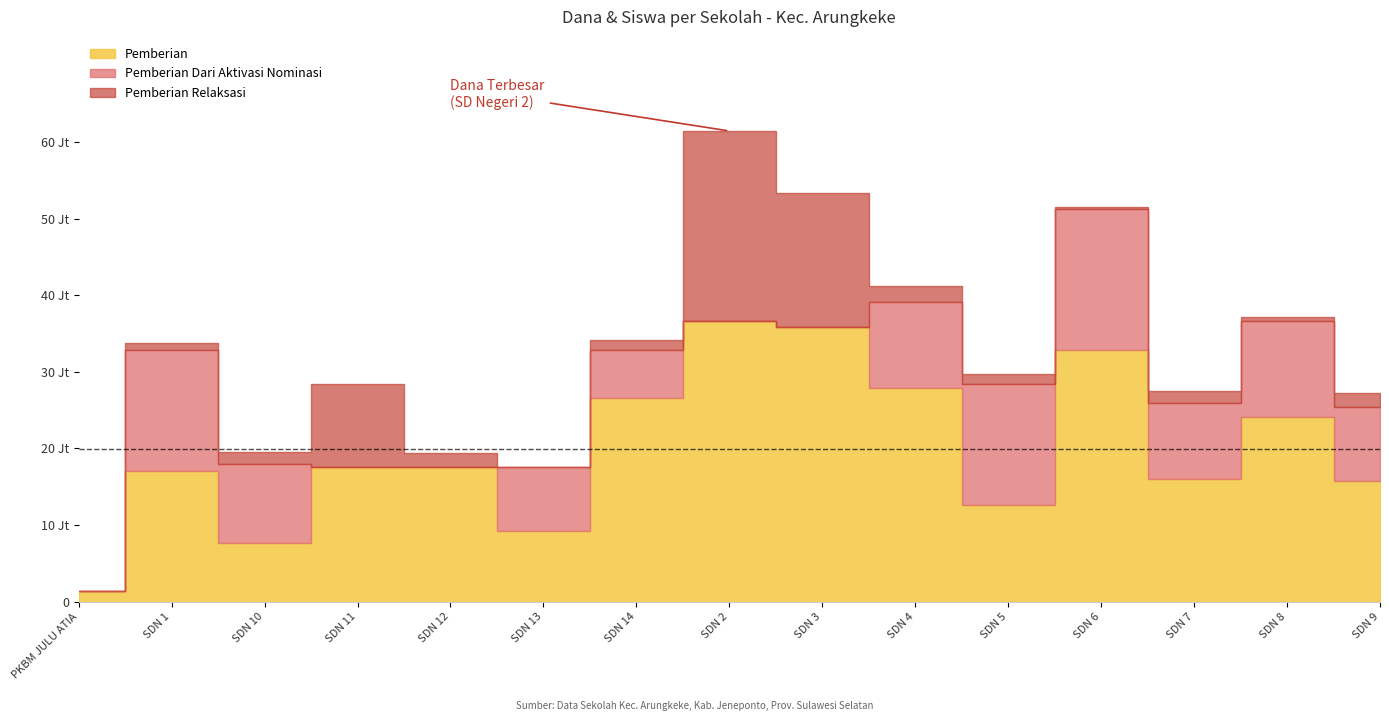

Reading left to right, extract all data points from this chart.

Disalurkan (Dana): PKBM JULU ATIA=1350000	UPT SD NEGERI 1 ARUNGKEKE=33750000	UPT SD NEGERI 10 ARUNGKEKE=19575000	UPT SD NEGERI 11 ARUNGKEKE=28350000	UPT SD NEGERI 12 ARUNGKEKE=19350000	UPT SD NEGERI 13 ARUNGKEKE=17550000	UPT SD NEGERI 14 ARUNGKEKE=34200000	UPT SD NEGERI 2 ARUNGKEKE=61425000	UPT SD NEGERI 3 ARUNGKEKE=53325000	UPT SD NEGERI 4 ARUNGKEKE=41175000	UPT SD NEGERI 5 ARUNGKEKE=29700000	UPT SD NEGERI 6 ARUNGKEKE=51525000	UPT SD NEGERI 7 ARUNGKEKE=27450000	UPT SD NEGERI 8 ARUNGKEKE=37125000	UPT SD NEGERI 9 ARUNGKEKE=27225000
Pemberian: PKBM JULU ATIA=1350000	UPT SD NEGERI 1 ARUNGKEKE=17100000	UPT SD NEGERI 10 ARUNGKEKE=7650000	UPT SD NEGERI 11 ARUNGKEKE=17550000	UPT SD NEGERI 12 ARUNGKEKE=17550000	UPT SD NEGERI 13 ARUNGKEKE=9225000	UPT SD NEGERI 14 ARUNGKEKE=26550000	UPT SD NEGERI 2 ARUNGKEKE=36675000	UPT SD NEGERI 3 ARUNGKEKE=35775000	UPT SD NEGERI 4 ARUNGKEKE=27900000	UPT SD NEGERI 5 ARUNGKEKE=12600000	UPT SD NEGERI 6 ARUNGKEKE=32850000	UPT SD NEGERI 7 ARUNGKEKE=15975000	UPT SD NEGERI 8 ARUNGKEKE=24075000	UPT SD NEGERI 9 ARUNGKEKE=15750000
Pemberian Dari Aktivasi Nominasi: PKBM JULU ATIA=0	UPT SD NEGERI 1 ARUNGKEKE=15750000	UPT SD NEGERI 10 ARUNGKEKE=10350000	UPT SD NEGERI 11 ARUNGKEKE=0	UPT SD NEGERI 12 ARUNGKEKE=0	UPT SD NEGERI 13 ARUNGKEKE=8325000	UPT SD NEGERI 14 ARUNGKEKE=6300000	UPT SD NEGERI 2 ARUNGKEKE=0	UPT SD NEGERI 3 ARUNGKEKE=0	UPT SD NEGERI 4 ARUNGKEKE=11250000	UPT SD NEGERI 5 ARUNGKEKE=15750000	UPT SD NEGERI 6 ARUNGKEKE=18450000	UPT SD NEGERI 7 ARUNGKEKE=9900000	UPT SD NEGERI 8 ARUNGKEKE=12600000	UPT SD NEGERI 9 ARUNGKEKE=9675000
Pemberian Relaksasi: PKBM JULU ATIA=0	UPT SD NEGERI 1 ARUNGKEKE=900000	UPT SD NEGERI 10 ARUNGKEKE=1575000	UPT SD NEGERI 11 ARUNGKEKE=10800000	UPT SD NEGERI 12 ARUNGKEKE=1800000	UPT SD NEGERI 13 ARUNGKEKE=0	UPT SD NEGERI 14 ARUNGKEKE=1350000	UPT SD NEGERI 2 ARUNGKEKE=24750000	UPT SD NEGERI 3 ARUNGKEKE=17550000	UPT SD NEGERI 4 ARUNGKEKE=2025000	UPT SD NEGERI 5 ARUNGKEKE=1350000	UPT SD NEGERI 6 ARUNGKEKE=225000	UPT SD NEGERI 7 ARUNGKEKE=1575000	UPT SD NEGERI 8 ARUNGKEKE=450000	UPT SD NEGERI 9 ARUNGKEKE=1800000
Siswa Disalurkan: PKBM JULU ATIA=6	UPT SD NEGERI 1 ARUNGKEKE=85	UPT SD NEGERI 10 ARUNGKEKE=51	UPT SD NEGERI 11 ARUNGKEKE=74	UPT SD NEGERI 12 ARUNGKEKE=47	UPT SD NEGERI 13 ARUNGKEKE=43	UPT SD NEGERI 14 ARUNGKEKE=87	UPT SD NEGERI 2 ARUNGKEKE=152	UPT SD NEGERI 3 ARUNGKEKE=130	UPT SD NEGERI 4 ARUNGKEKE=103	UPT SD NEGERI 5 ARUNGKEKE=71	UPT SD NEGERI 6 ARUNGKEKE=123	UPT SD NEGERI 7 ARUNGKEKE=67	UPT SD NEGERI 8 ARUNGKEKE=90	UPT SD NEGERI 9 ARUNGKEKE=72